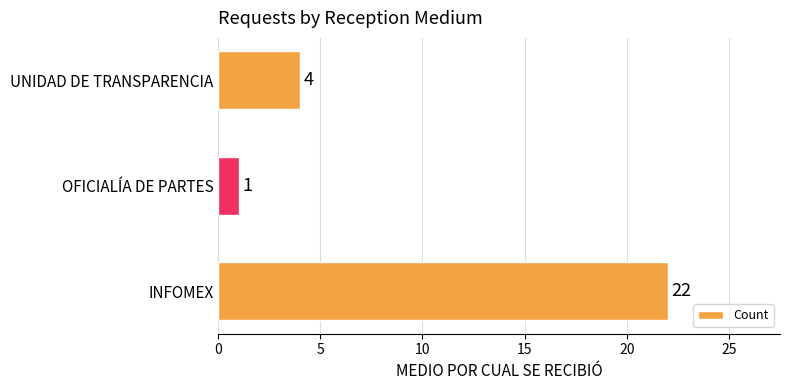

Reading top to bottom, transcribe all the data shown in this chart.

UNIDAD DE TRANSPARENCIA=4	OFICIALÍA DE PARTES=1	INFOMEX=22